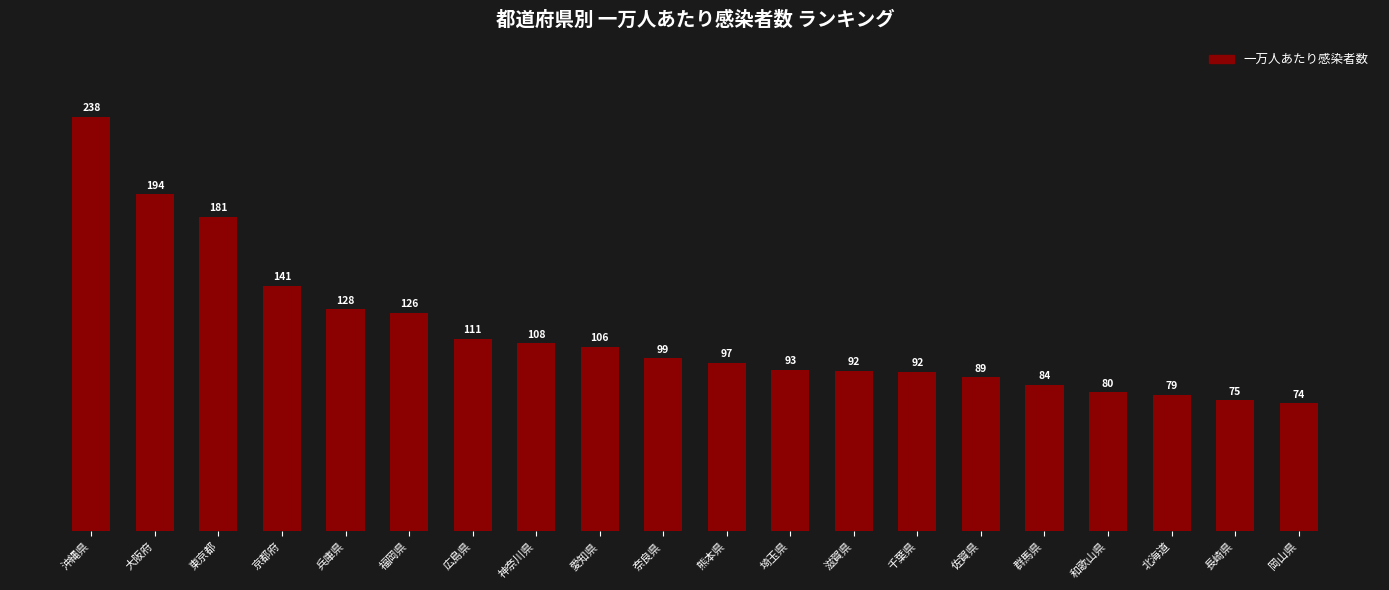

At which category does the chart reach its minimum across all series?

岡山県